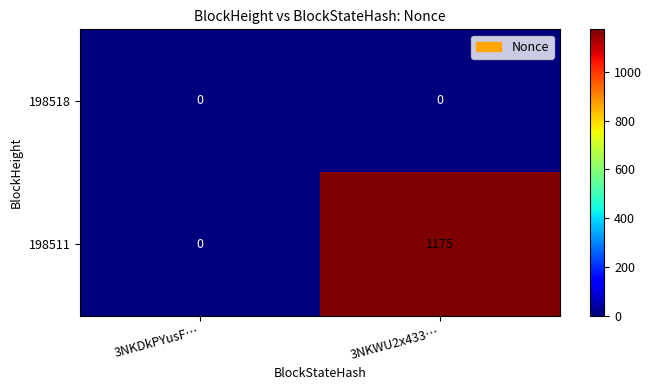

What value does the 198511 series have at 3NKWU2x433…, to the nearest 50?

1200